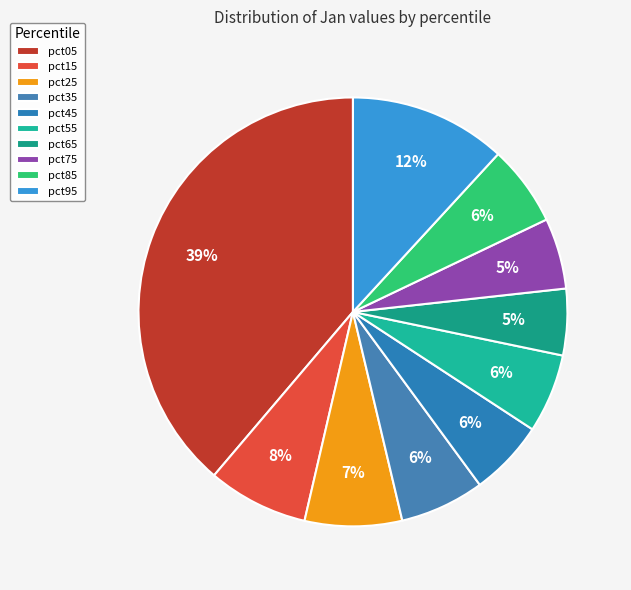

What is the change in value from pct15 to pct45?

-0.1